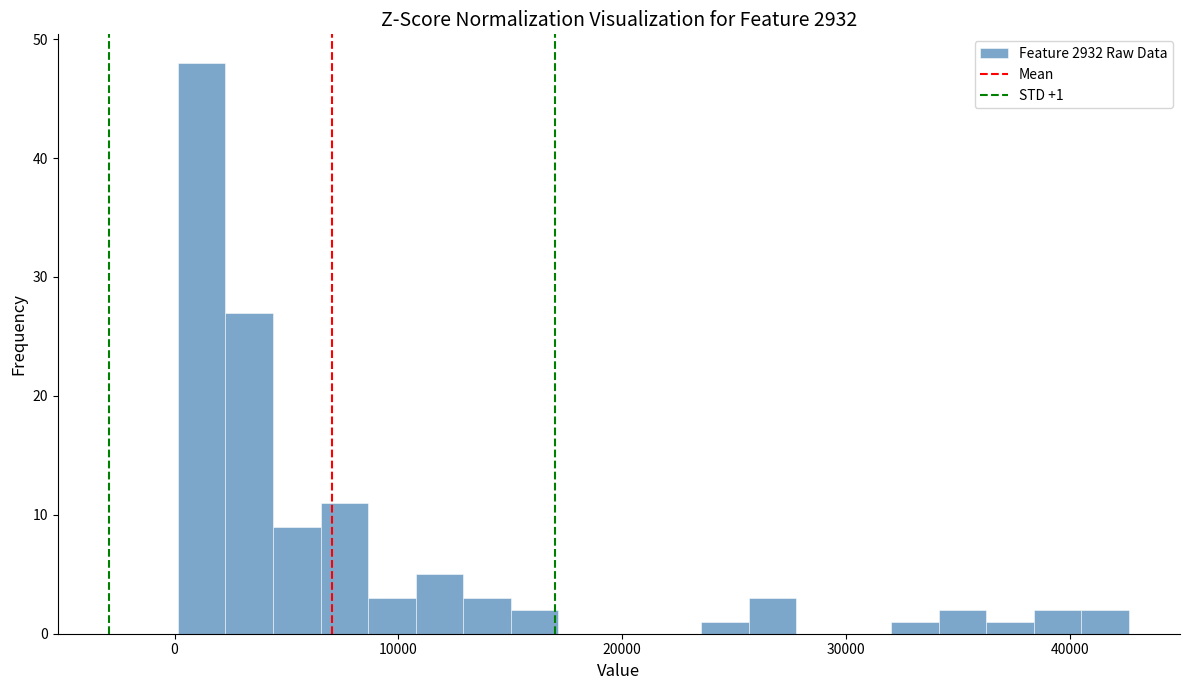

Around what value on the x-axis is the tallest bar? Give the approximate position of its centre, as read against the axis.

1000